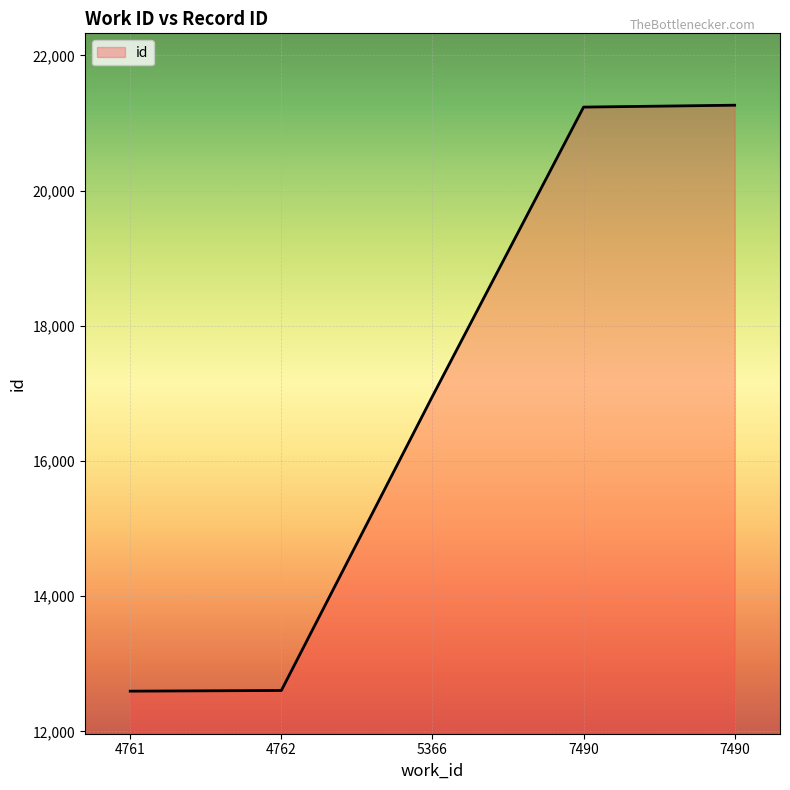

Rank the categories by value from lowest to highest.

4761, 4762, 5366, 7490, 7490